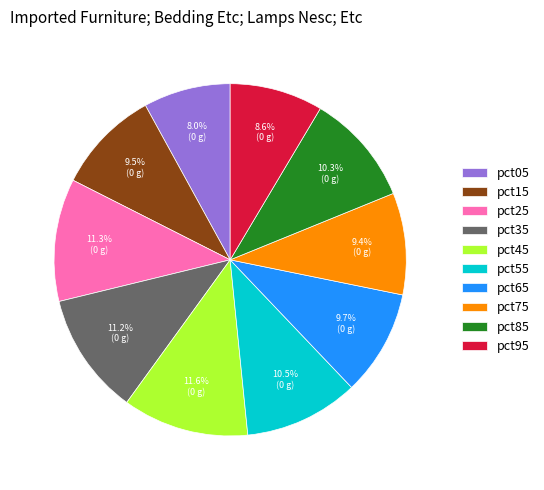

The pct95 slice represents 9% of the pie. True or false?

True